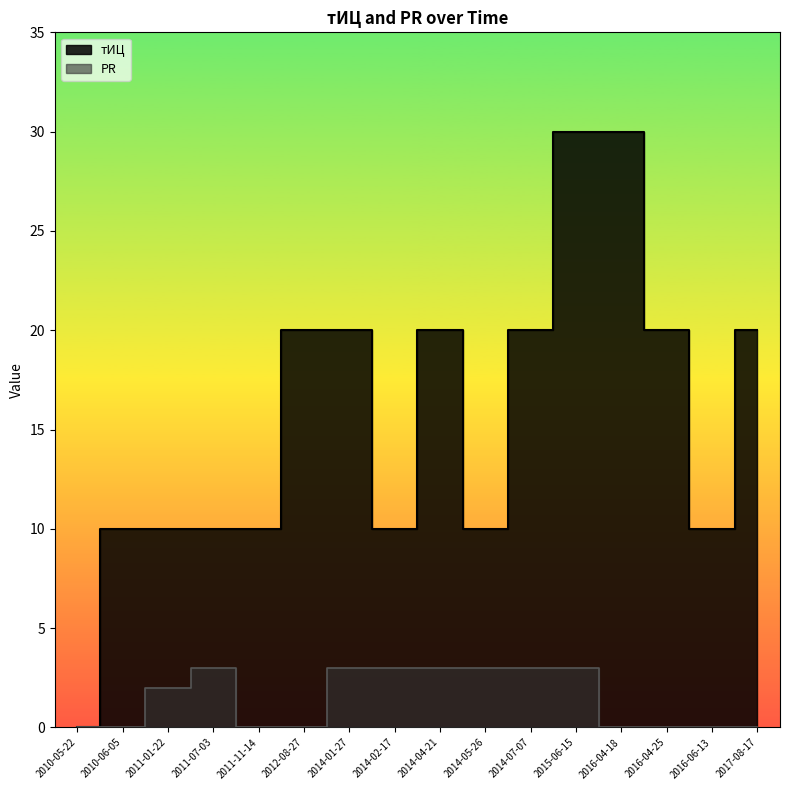

What value does the тИЦ series have at 2014-05-26, to the nearest 10?

10